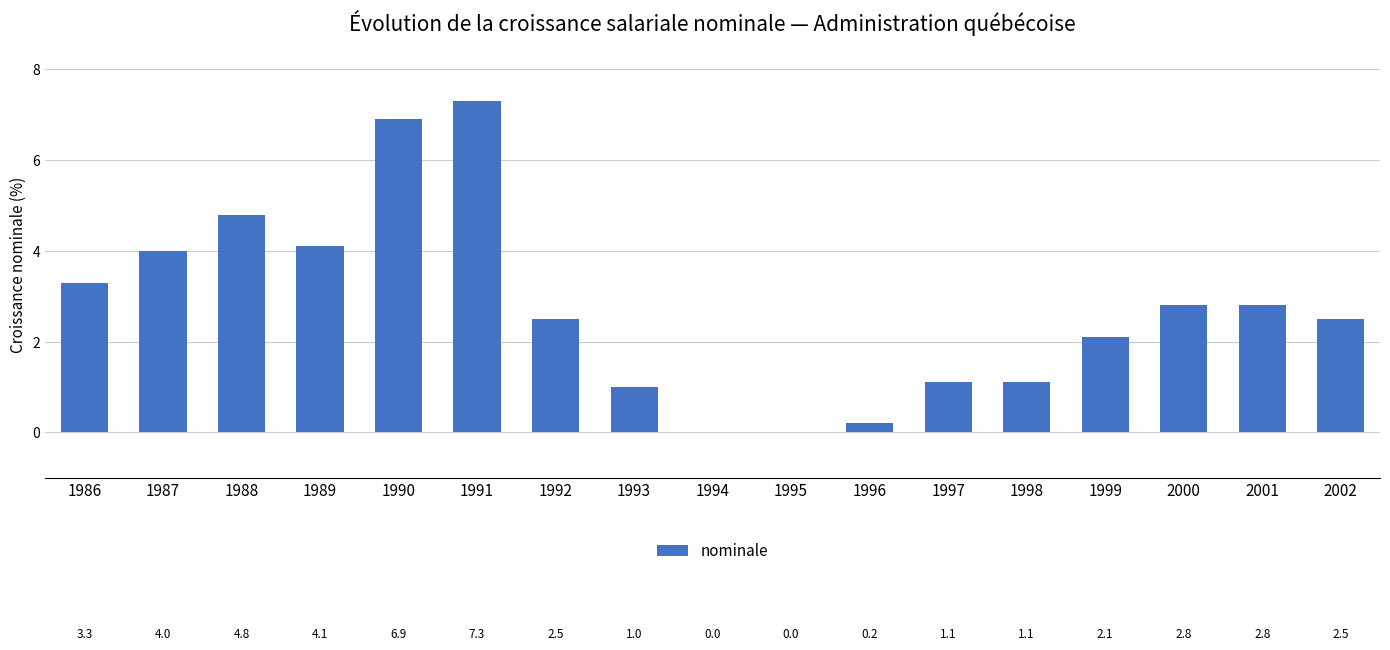

What value does the data have at 1996?

0.2